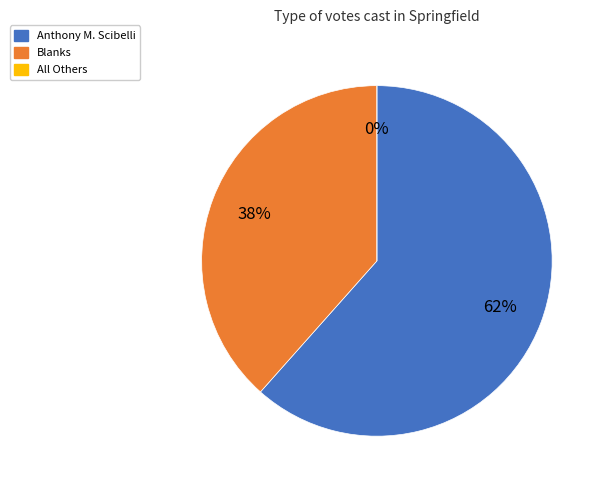

What is the smallest slice in the pie chart?

All Others